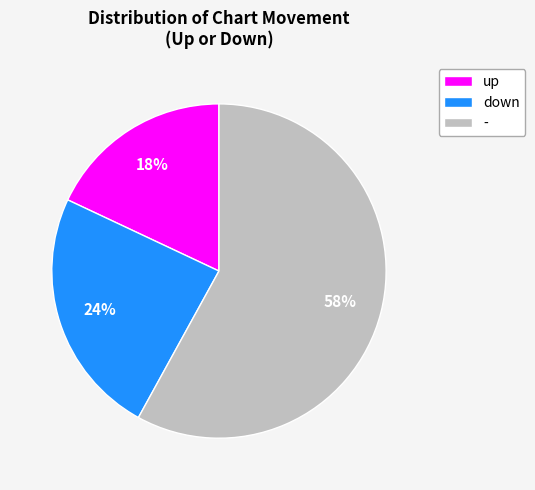

Is it true that down is 30% of the pie?

False